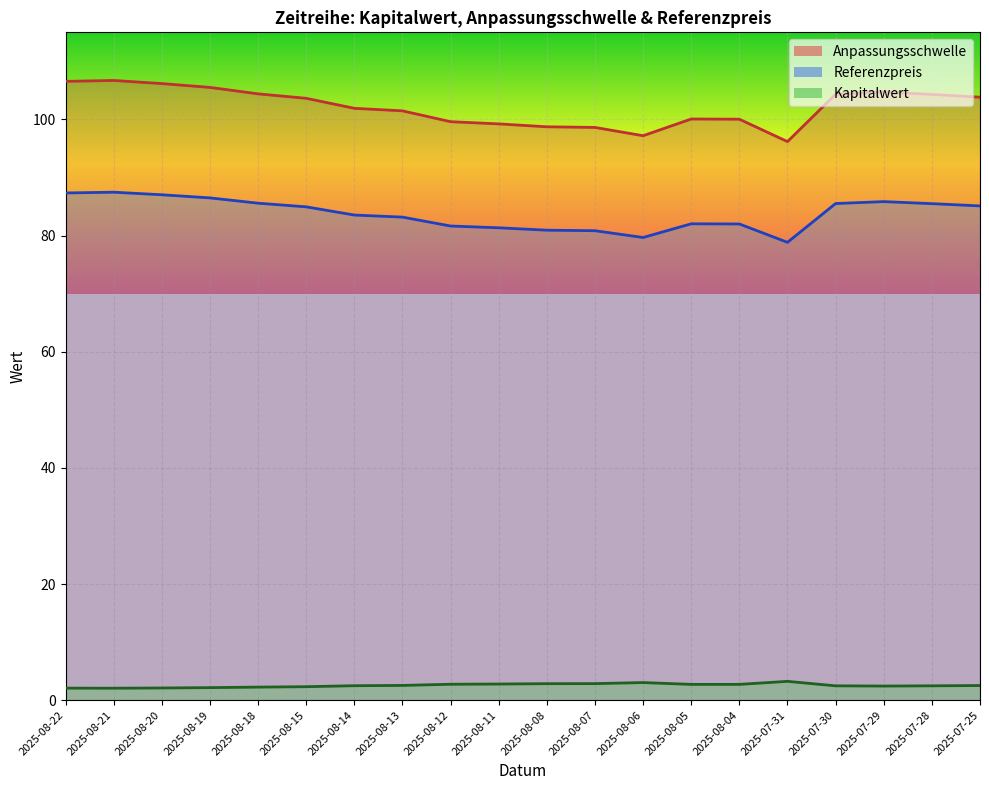

How many lines are shown in the chart?

3